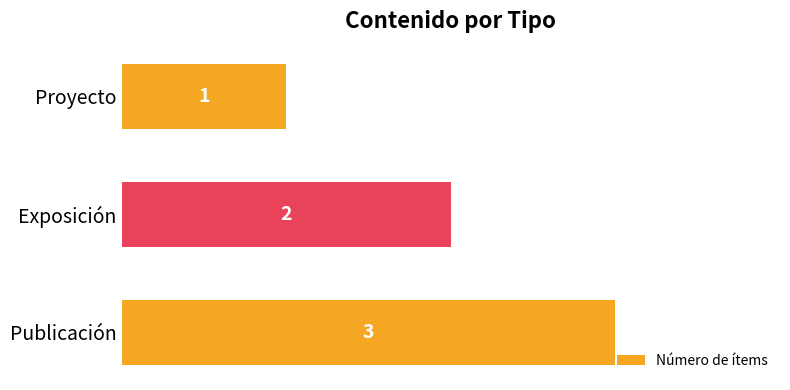

Reading top to bottom, transcribe all the data shown in this chart.

1	2	3